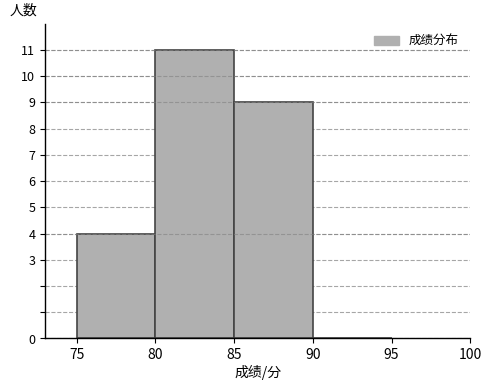

How tall is the bar that spans 80 to 85 on the x-axis? The values are not printed on the chart, so give them approximately, as read against the axis.

11